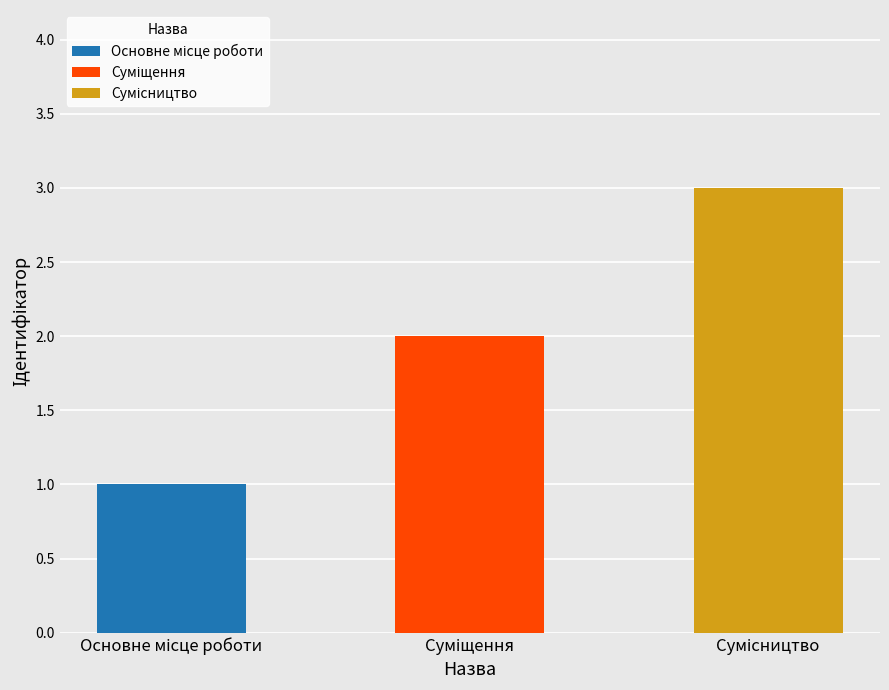

Where does the data first go above 2?

Сумісництво